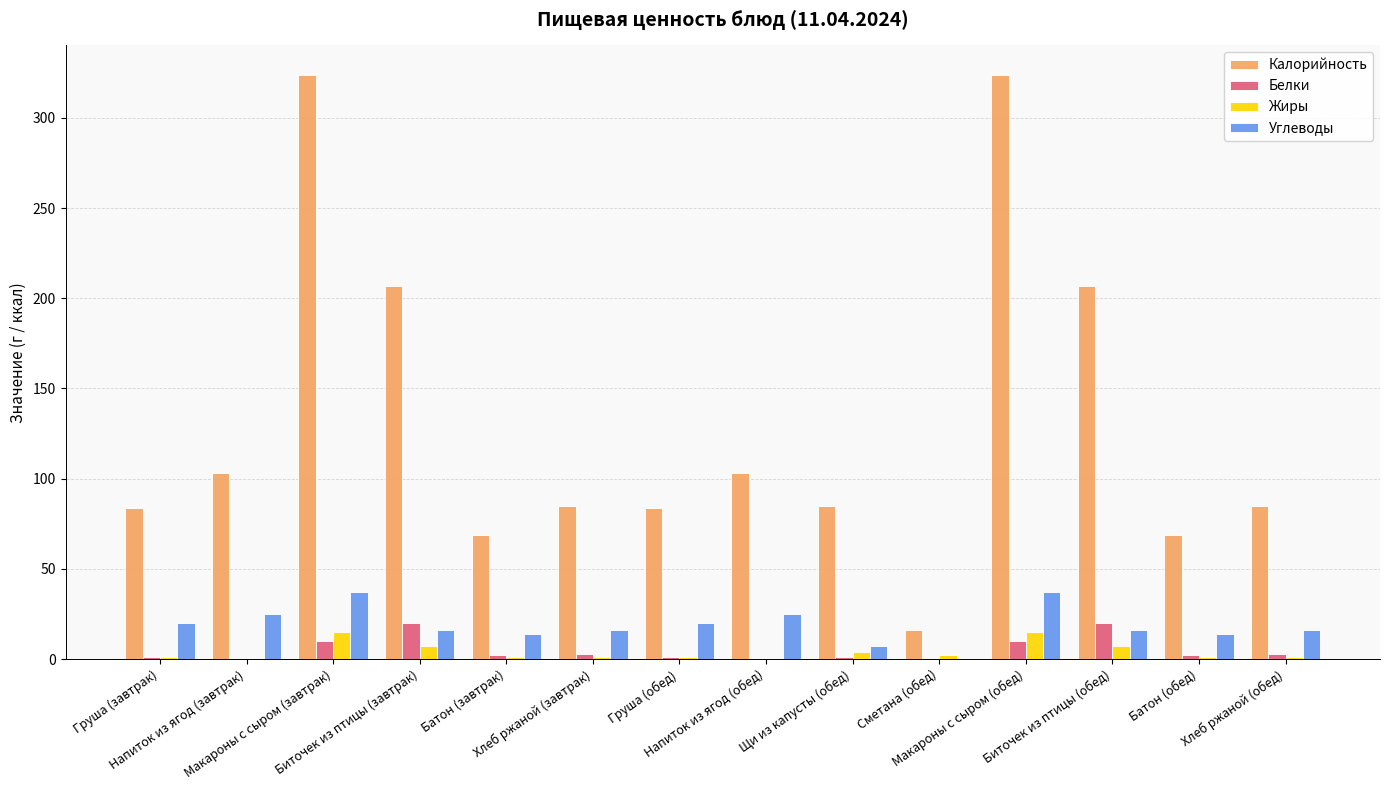

What is the maximum value for Калорийность?

324